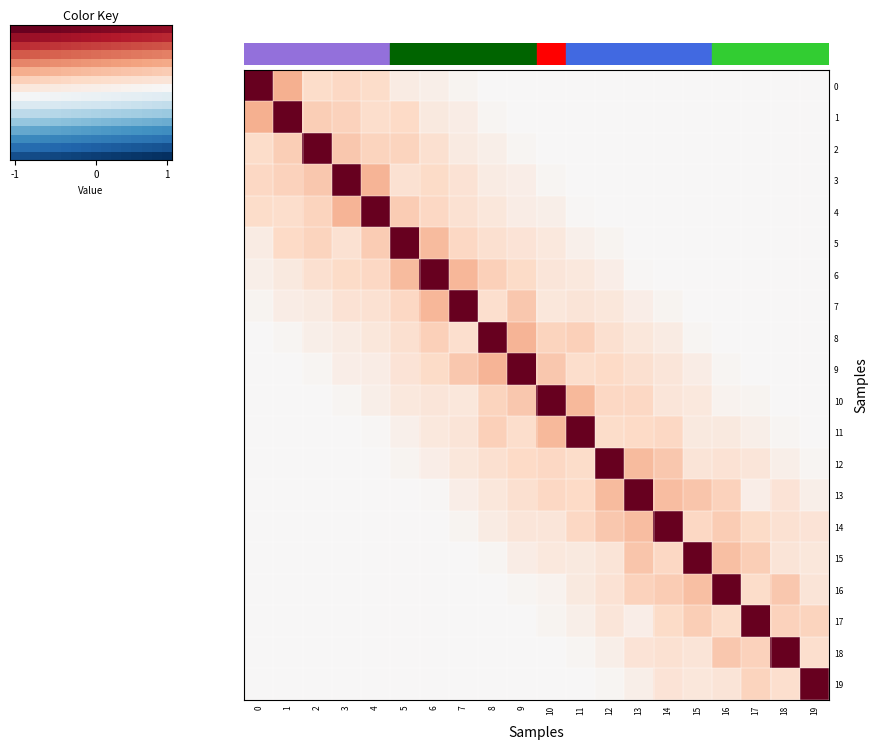

What is the sum of the row_4 values at 8 and 10?

0.2